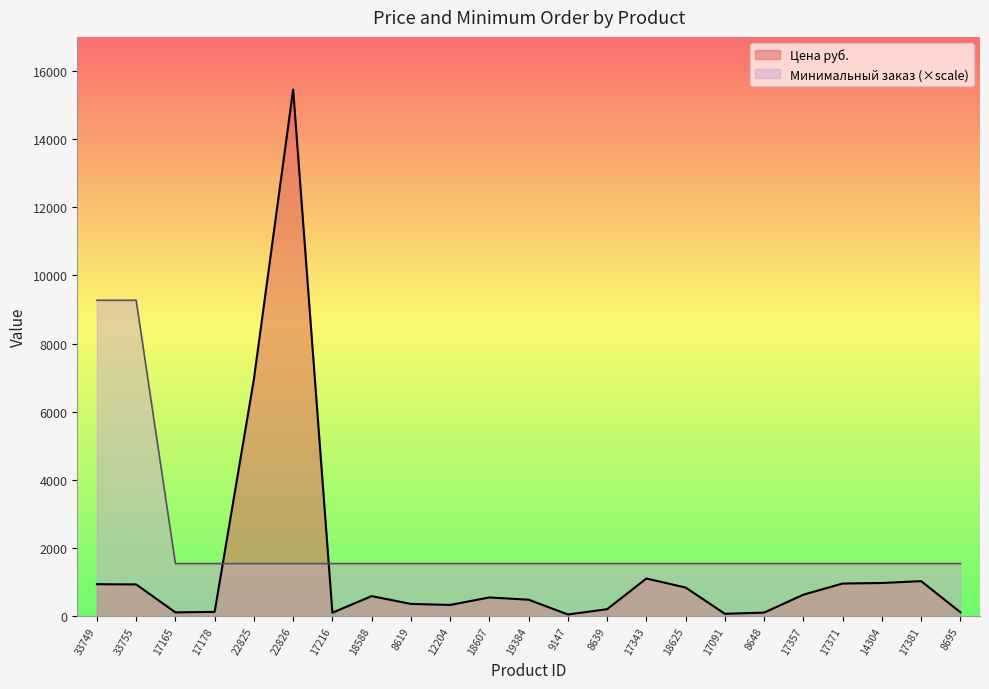

What is the difference between the maximum and minimum values in the Минимальный заказ series?

7724.5